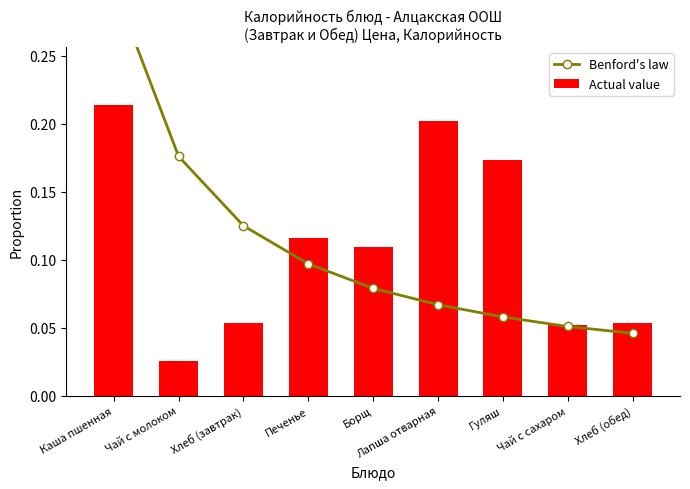

Reading left to right, list all the values displayed in this chart.

Benford's law: 0.3	0.2	0.1	0.1	0.1	0.1	0.1	0.1	0.0
Actual value: 0.2	0.0	0.1	0.1	0.1	0.2	0.2	0.1	0.1